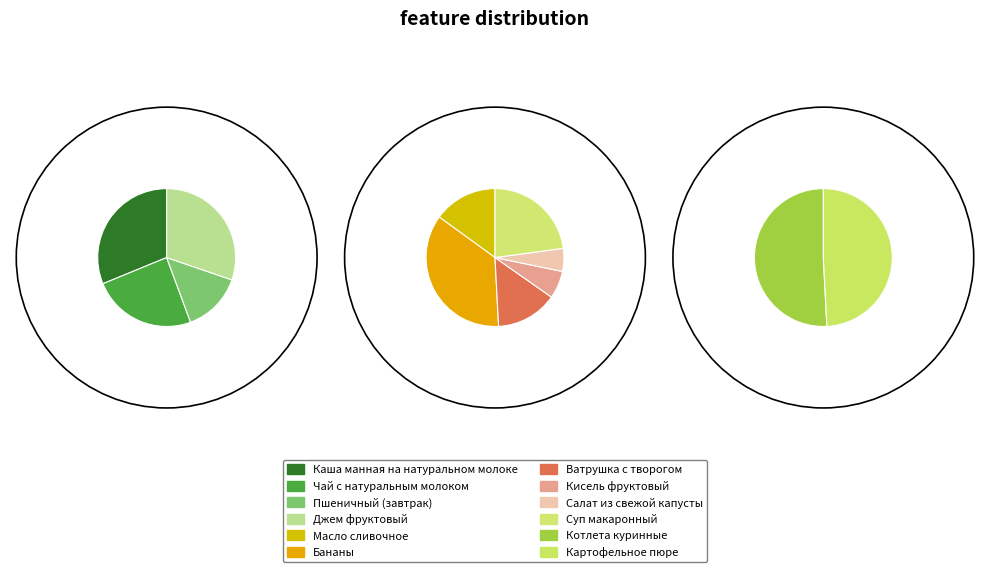

To the nearest percent, what is the difference between the Масло сливочное and Чай с натуральным молоком slice percentages?

3%